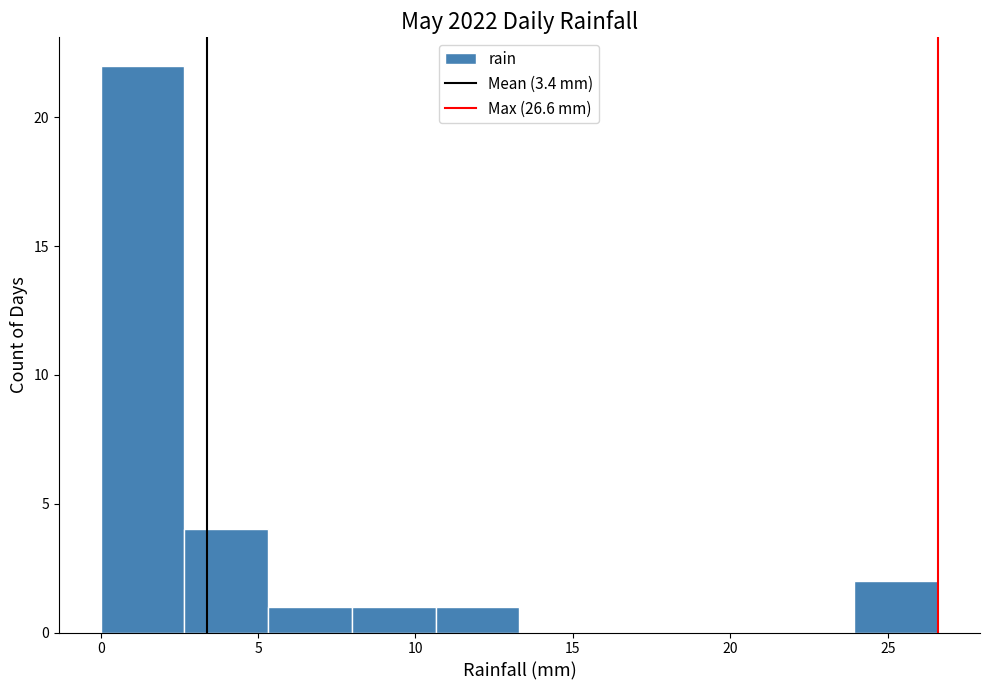

Reading left to right, transcribe this chart: for each bar, give the range it covers on the x-axis and its height. Neither the bar edges nor the heights are printed on the chart, so give them approximately, as read against the axes.

0.0 to 2.5: 22
2.5 to 5.5: 4
5.5 to 8.0: 1
8.0 to 10.5: 1
10.5 to 13.5: 1
13.5 to 16.0: 0
16.0 to 18.5: 0
18.5 to 21.5: 0
21.5 to 24.0: 0
24.0 to 26.5: 2